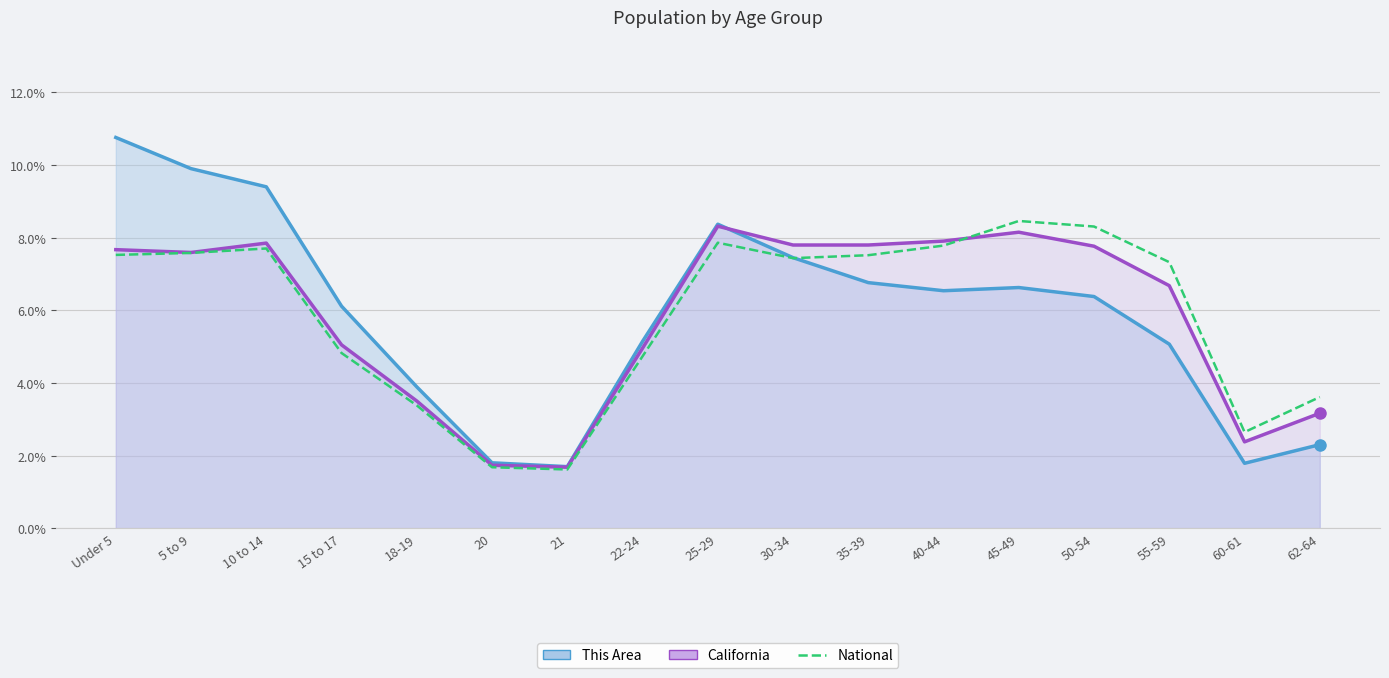

In National, how many points are lower than both neighbors (excluding endpoints)?

3